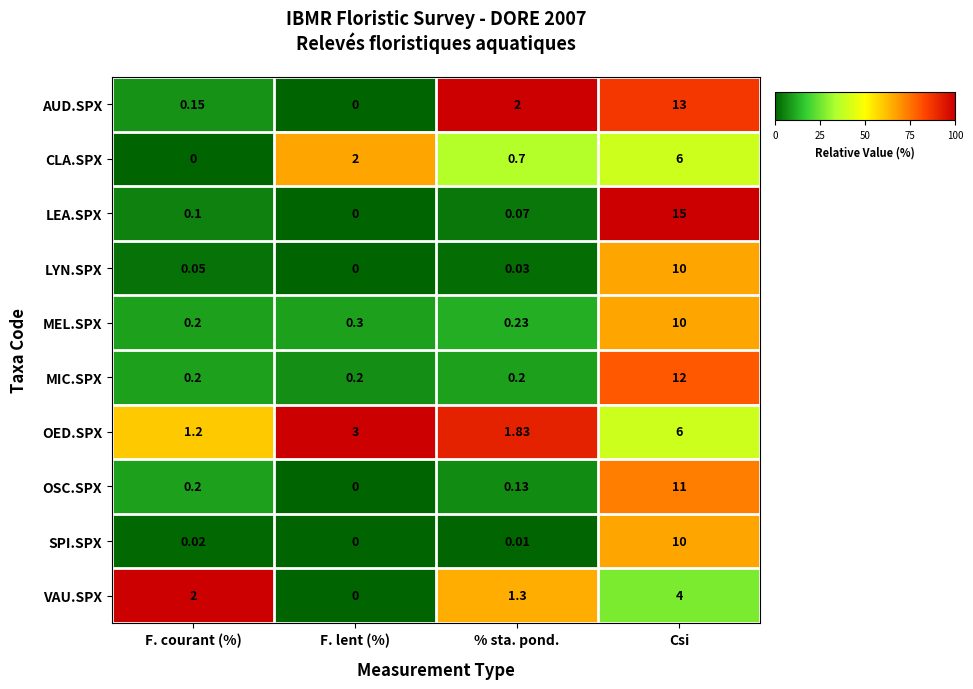

Count the number of categories in the chart.

4